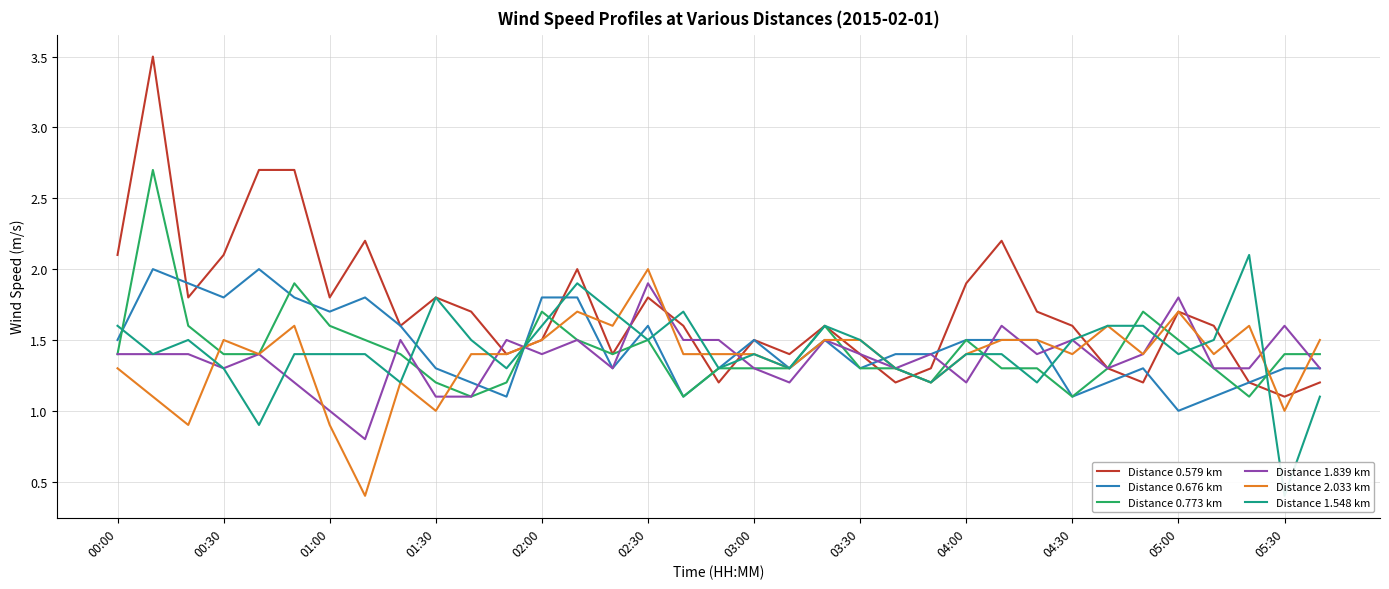

True or false: Distance 1.839 km has a value of 0.4 at 04:00.

False